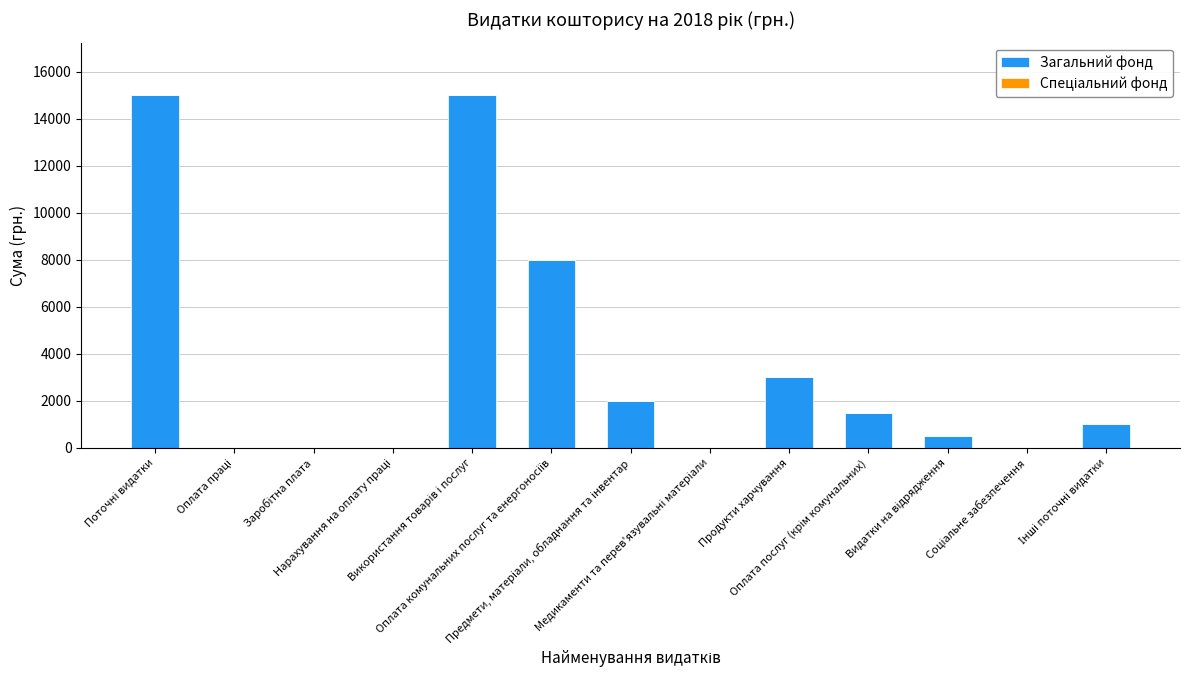

What is the sum of all values?

46000